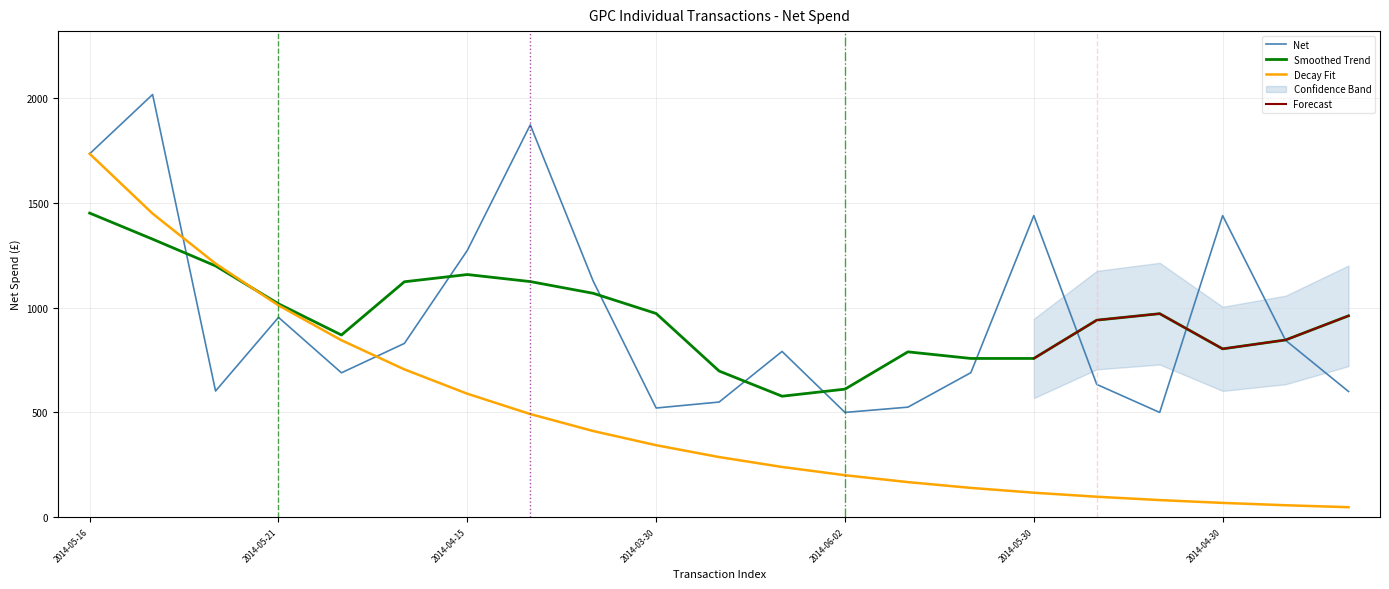

What is the maximum value for Net?

2018.4